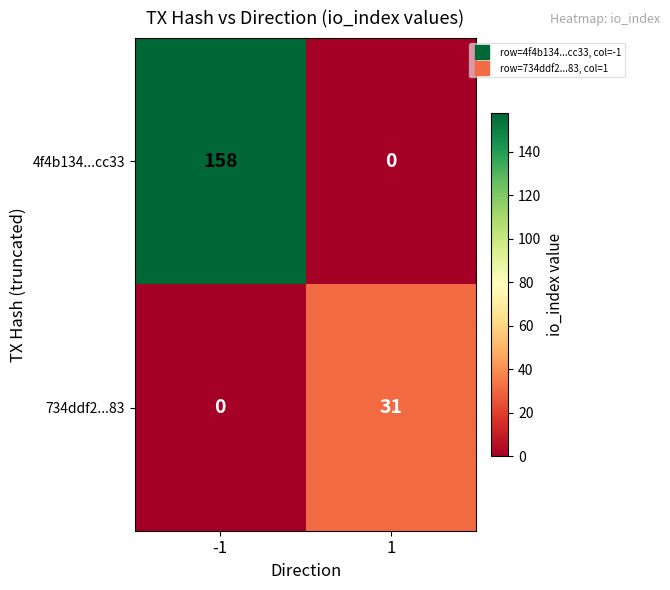

Reading left to right, extract all data points from this chart.

4f4b134...cc33: 158	0
734ddf2...83: 0	31